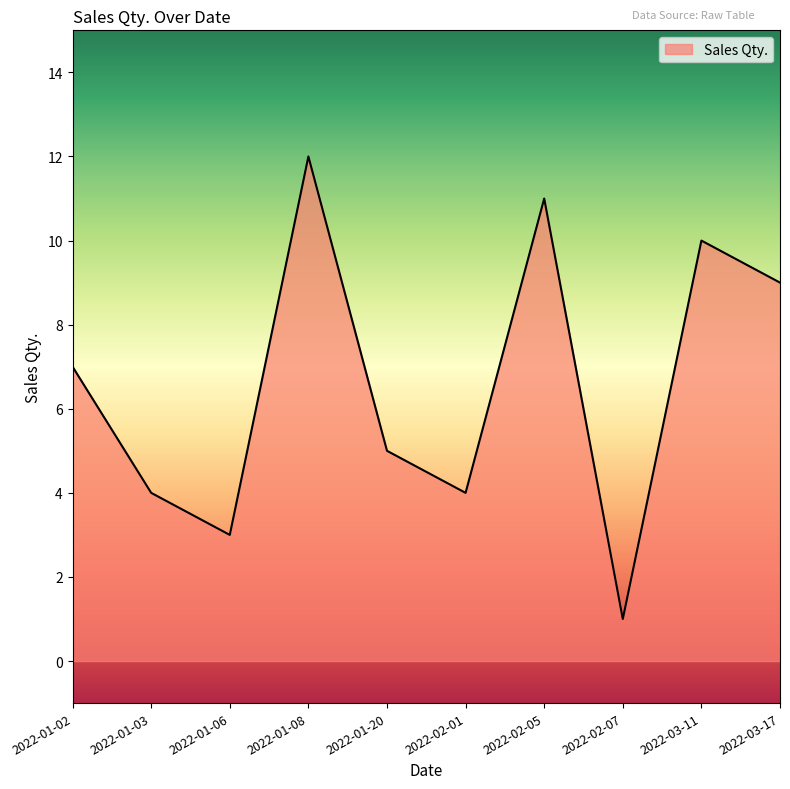

What is the approximate value at 2022-01-20?

5